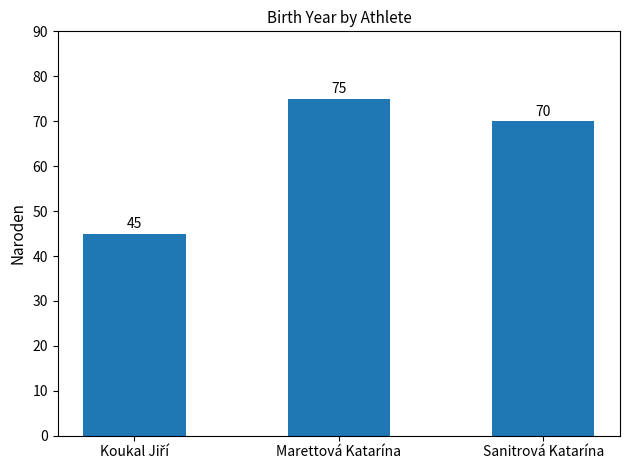

Reading left to right, extract all data points from this chart.

45	75	70